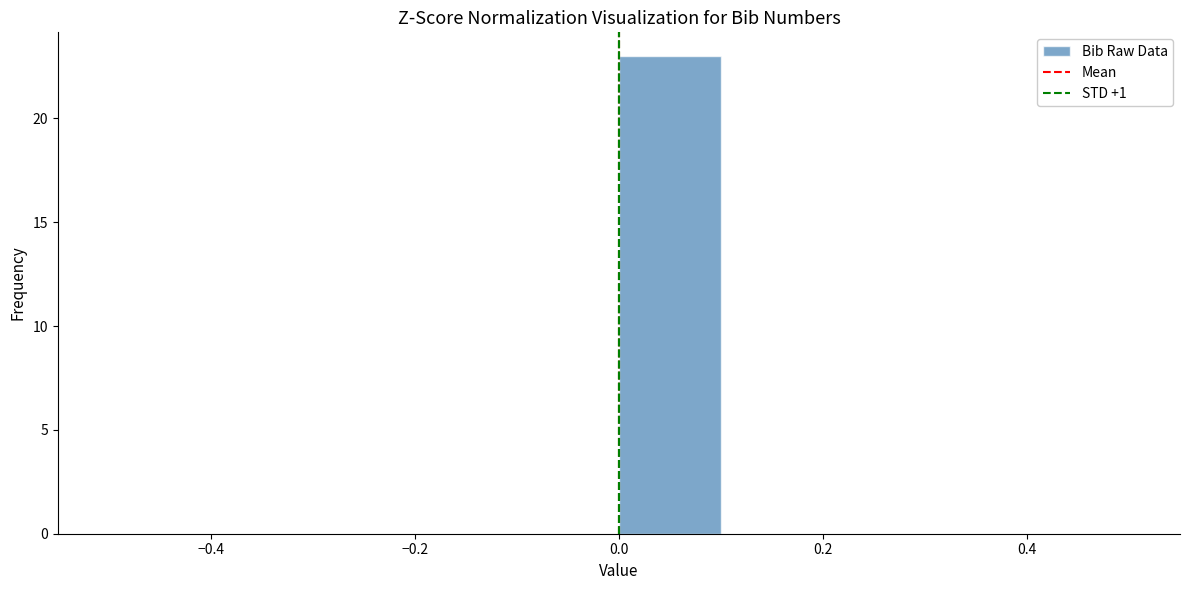

Reading left to right, list every bar in this chart as the range it spans on the x-axis followed by its height. The values are not printed on the chart, so give them approximately, as read against the axis.

-0.5 to -0.4: 0
-0.4 to -0.3: 0
-0.3 to -0.2: 0
-0.2 to -0.1: 0
-0.1 to 0.0: 0
0.0 to 0.1: 23
0.1 to 0.2: 0
0.2 to 0.3: 0
0.3 to 0.4: 0
0.4 to 0.5: 0